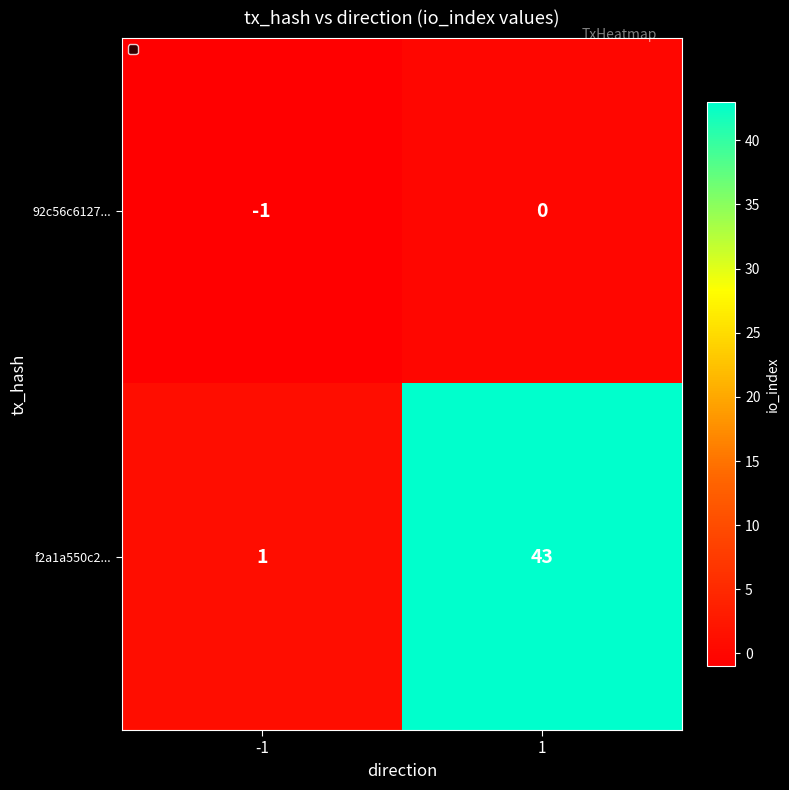

The f2a1a550c2... series shows 43 at 1. True or false?

True